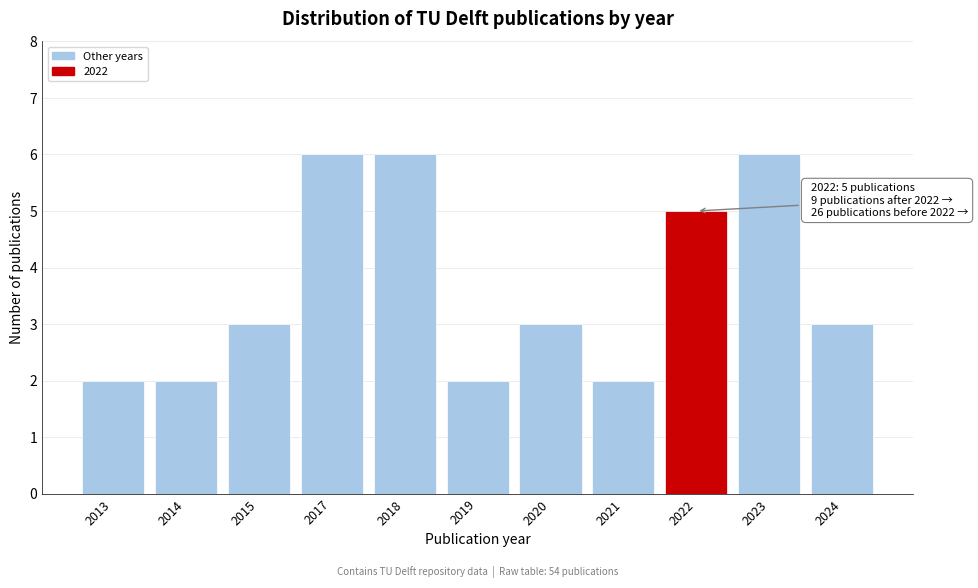

Reading left to right, transcribe all the data shown in this chart.

2	2	3	6	6	2	3	2	5	6	3